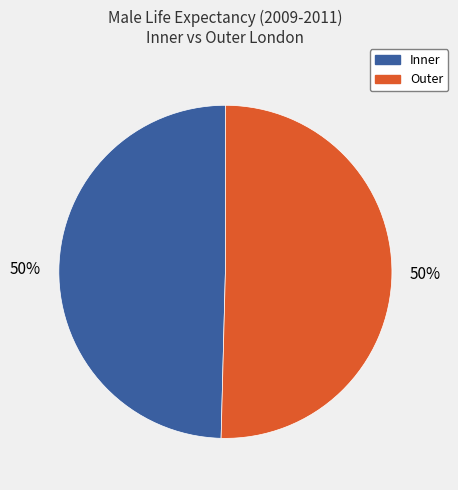

True or false: Inner accounts for 59% of the total.

False